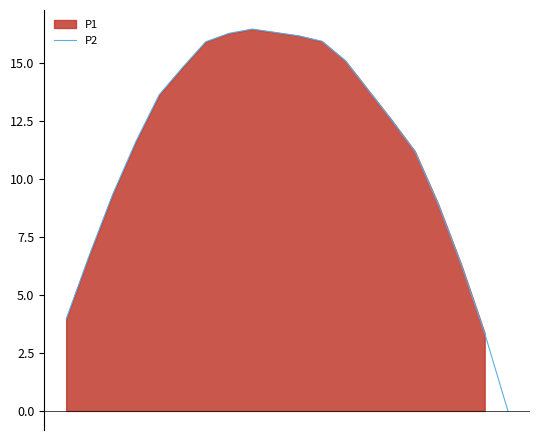

Reading left to right, transcribe all the data shown in this chart.

0=4.0	1=6.7	2=9.3	3=11.6	4=13.6	5=14.8	6=15.9	7=16.3	8=16.5	9=16.3	10=16.2	11=16.0	12=15.1	13=13.8	14=12.5	15=11.2	16=8.9	17=6.3	18=3.4	19=-0.0